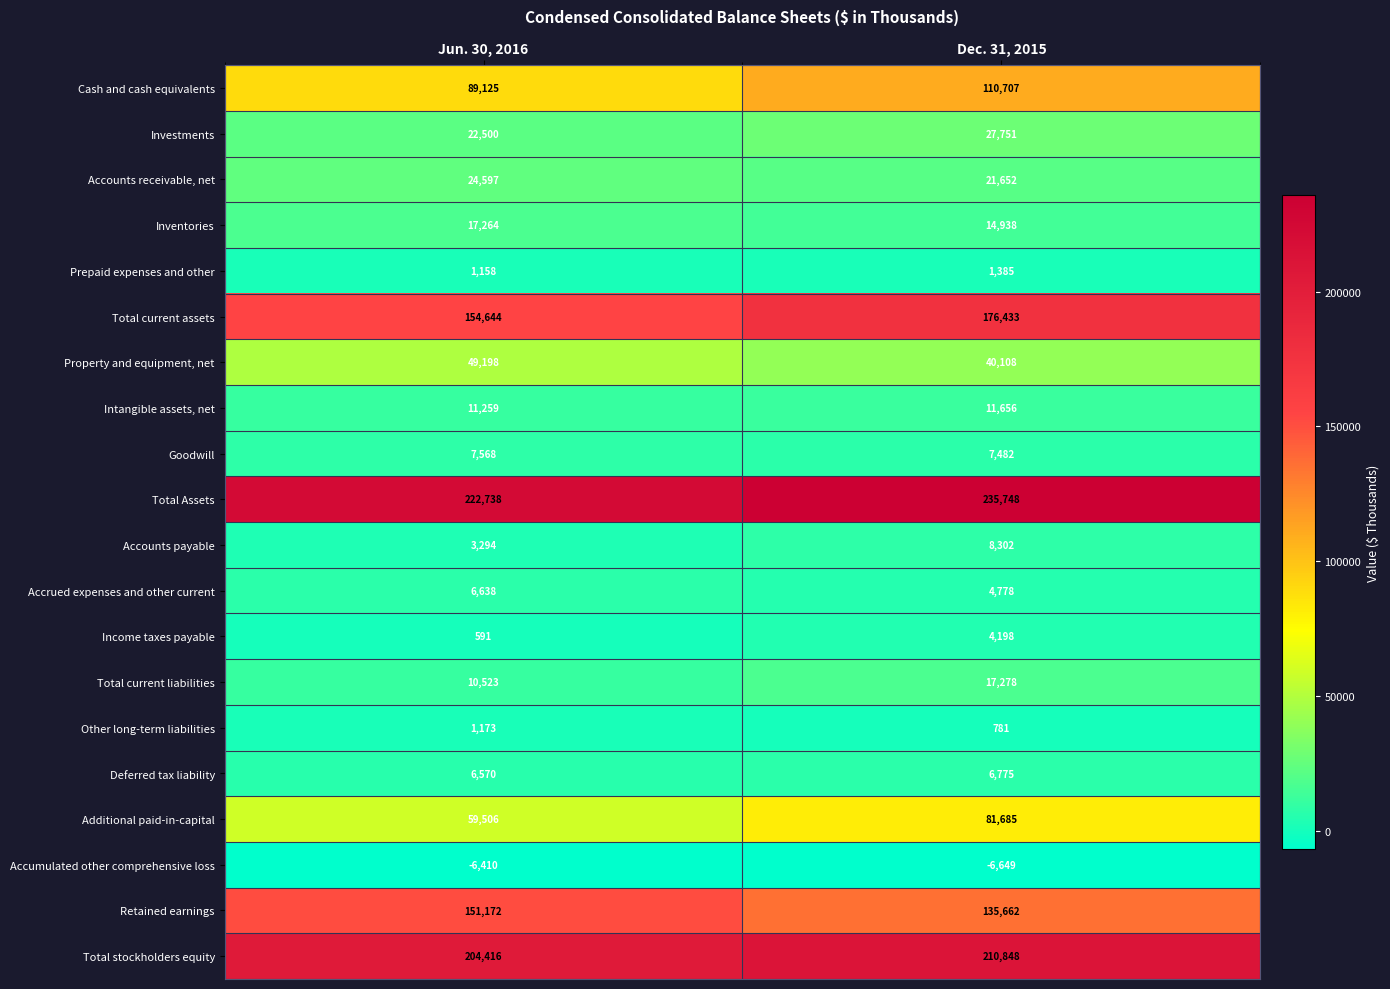

Which series has the widest spread of values?

Additional paid-in-capital